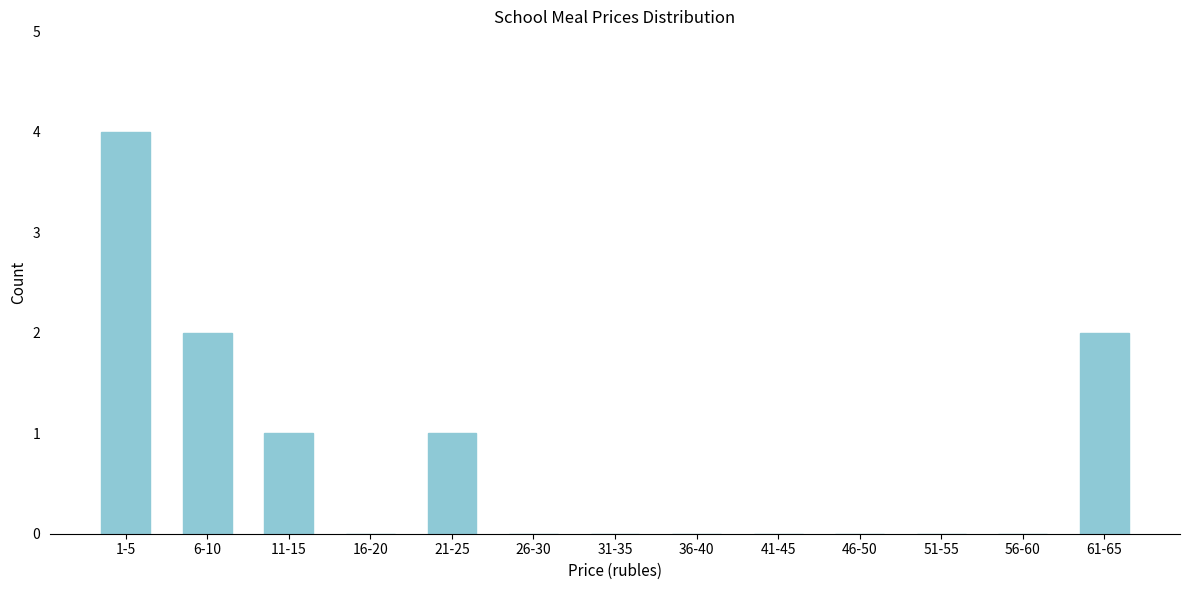

Reading right to left, extract all data points from this chart.

61-65=2	56-60=0	51-55=0	46-50=0	41-45=0	36-40=0	31-35=0	26-30=0	21-25=1	16-20=0	11-15=1	6-10=2	1-5=4